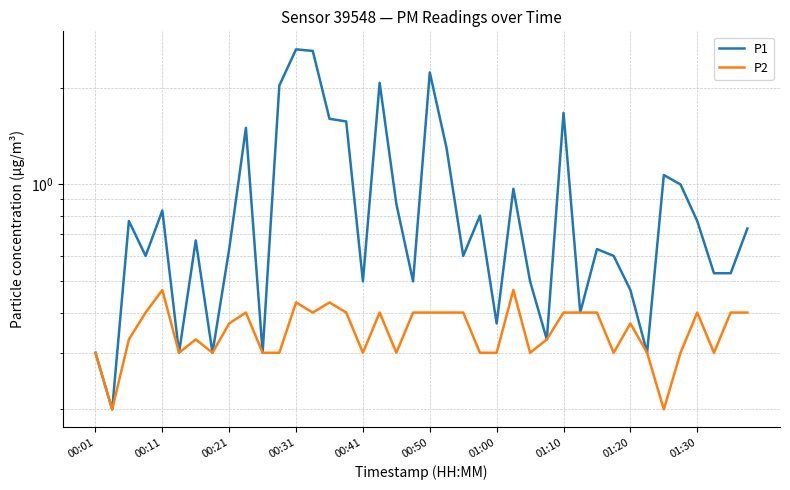

Is this an area chart (filled region under the line)?

No